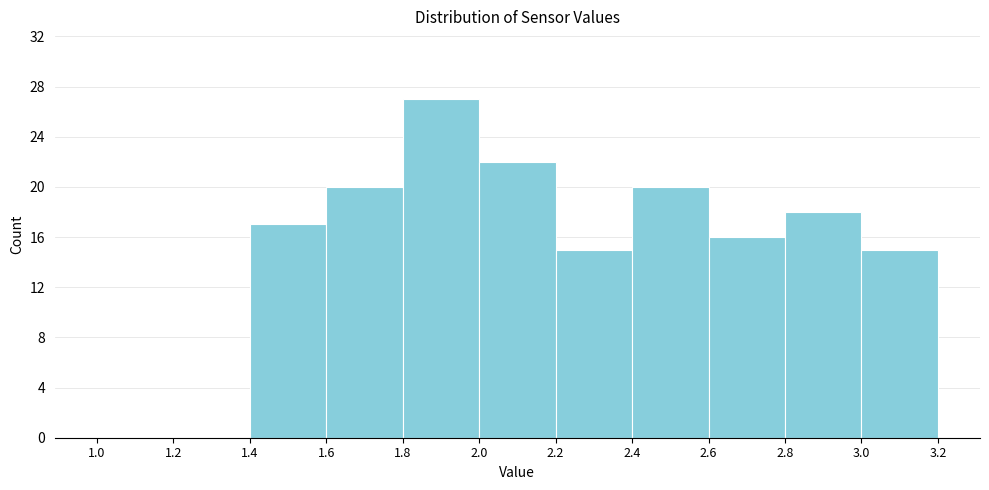

Over which range of the x-axis is the bar tallest?

1.8 to 2.0